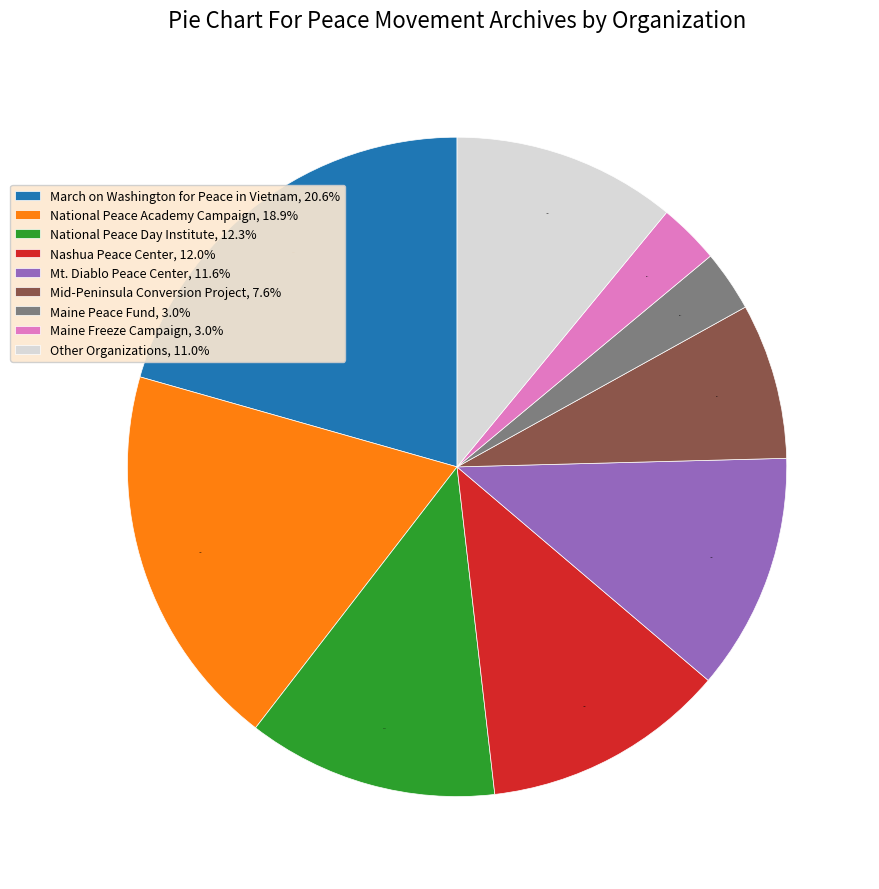

To the nearest percent, what is the average slice percentage?

11%